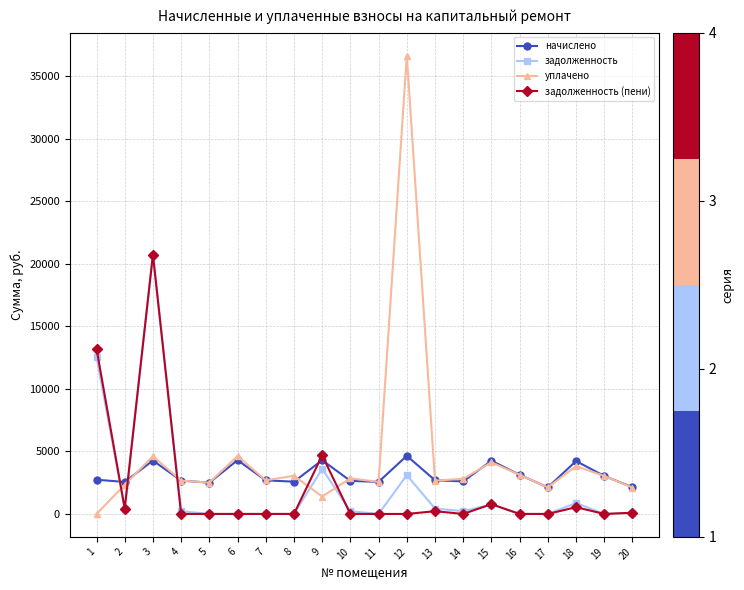

Which series has the largest total across all categories?

уплачено